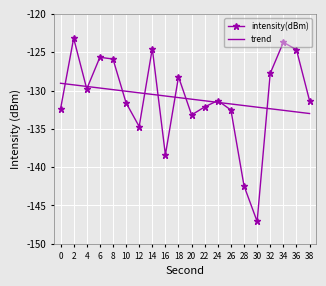

What is the minimum value for trend?

-133.0